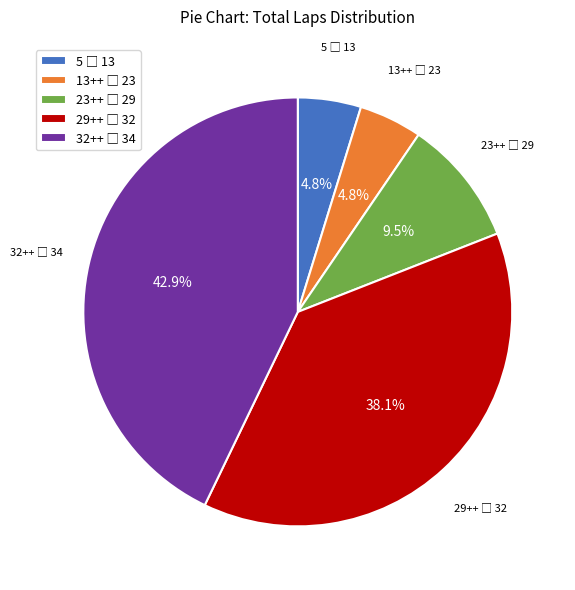

Does any single category account for the majority?

No